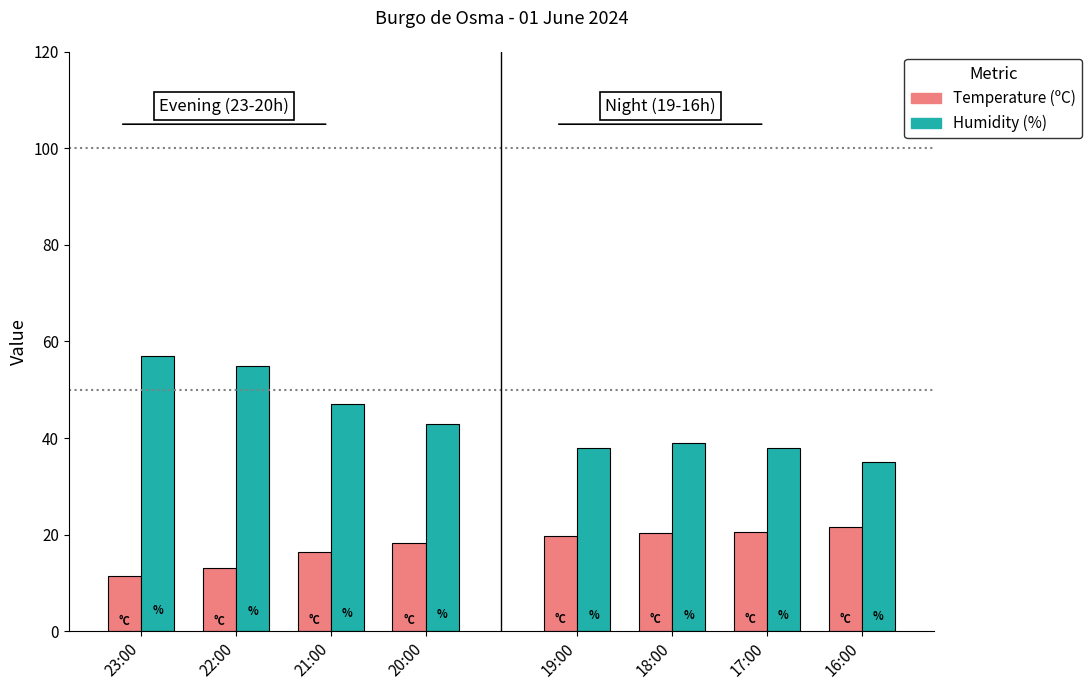

List the series in order of their peak value, lowest first.

Temperature (ºC), Humidity (%)